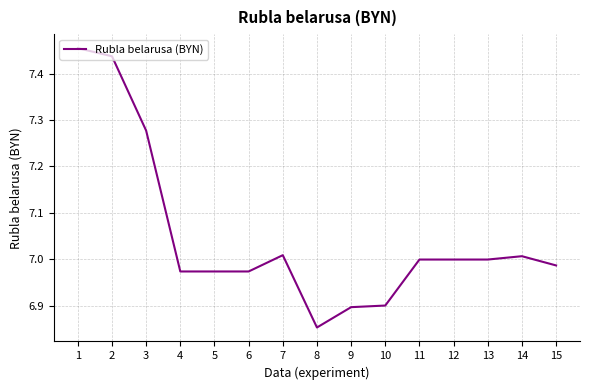

The value at 4 is 7.0. True or false?

True